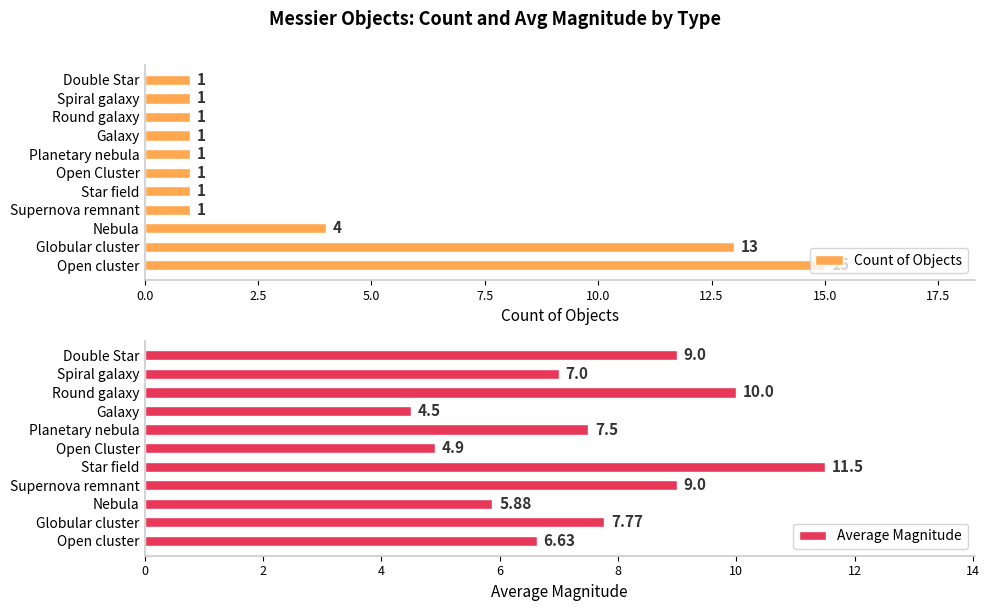

Is it true that Count of Objects equals 1 at Planetary nebula?

True